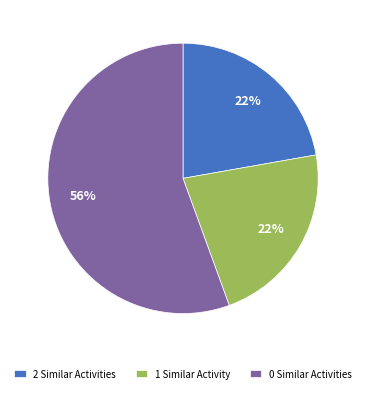

How many segments does this pie chart have?

3